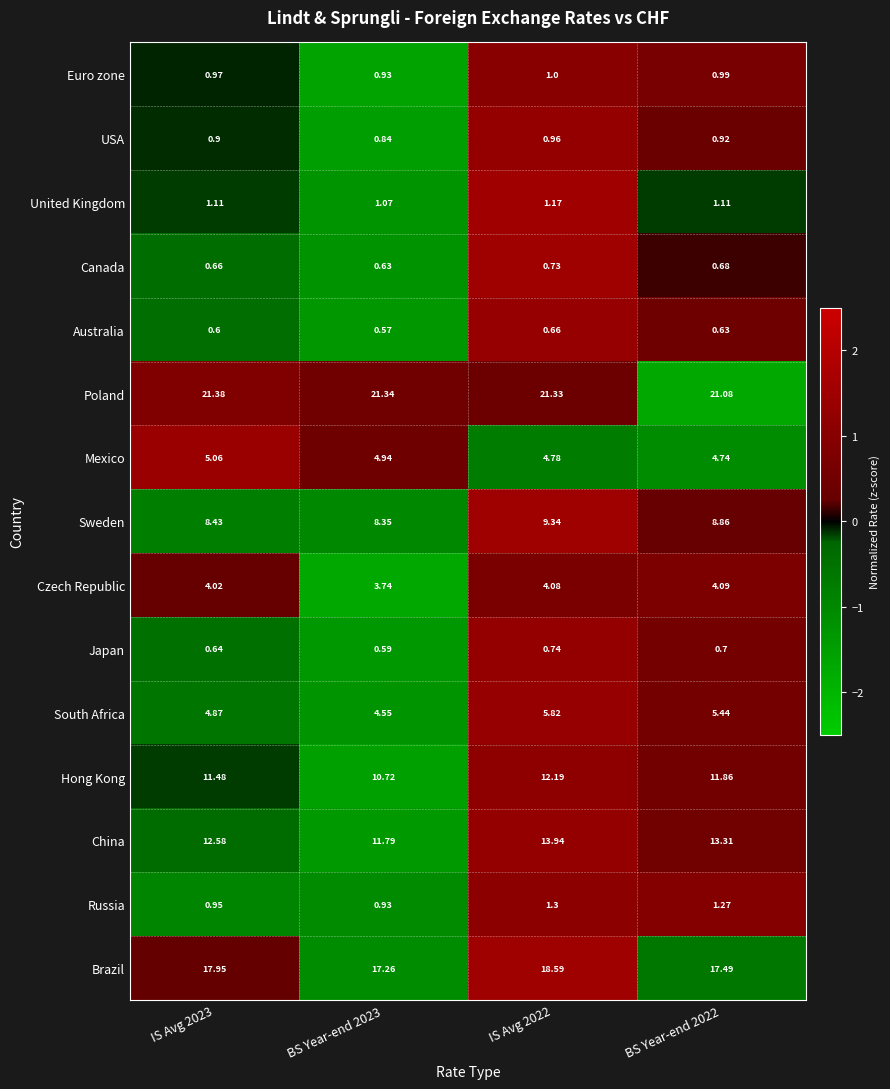

Which series has the largest total across all categories?

Poland